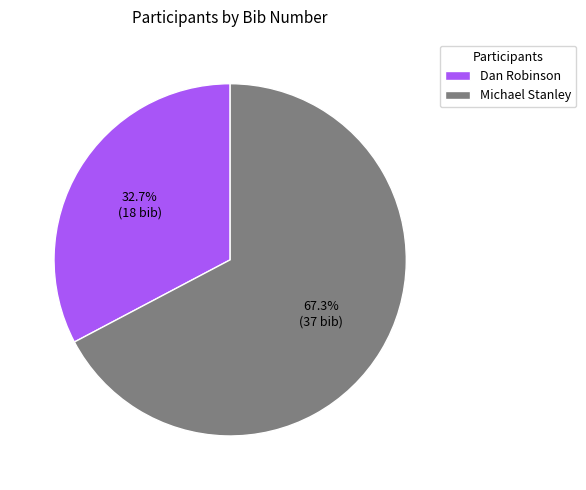

To the nearest percent, what percentage of the pie is Dan Robinson?

33%